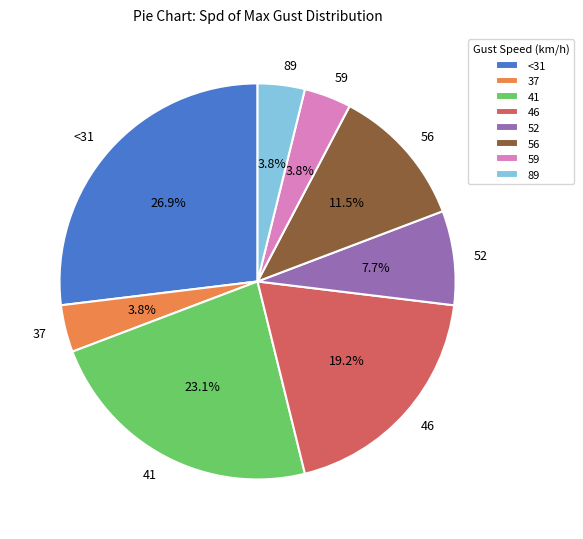

What percentage do <31 and 56 together represent?

38.5%